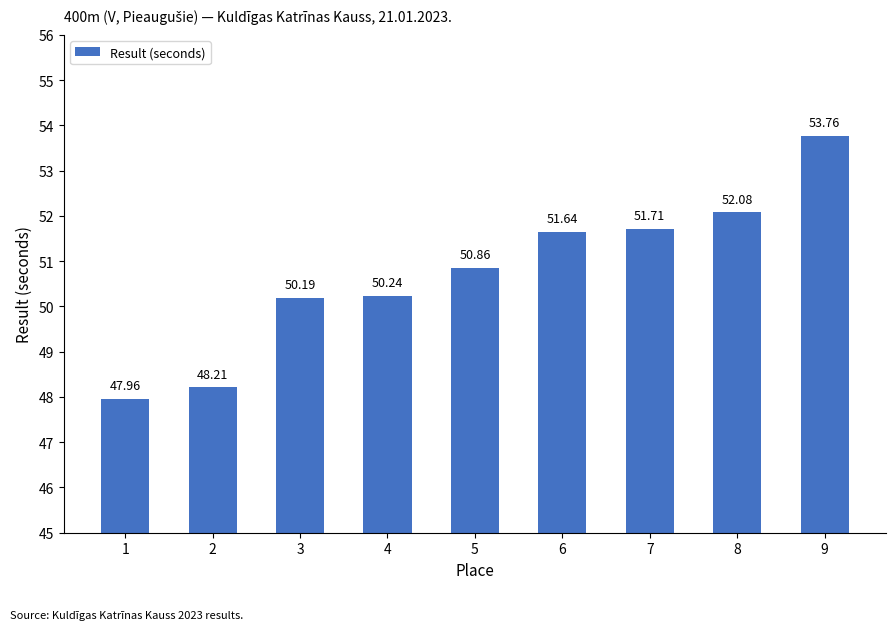

What is the value of the 7th bar from the left?

51.7